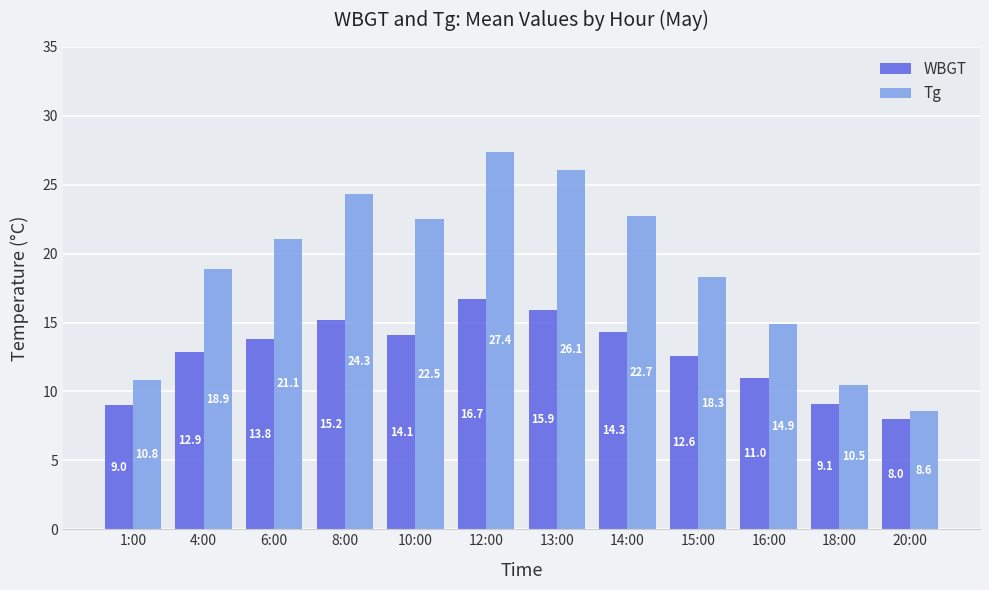

What is the total value across all series at 10:00?

36.6